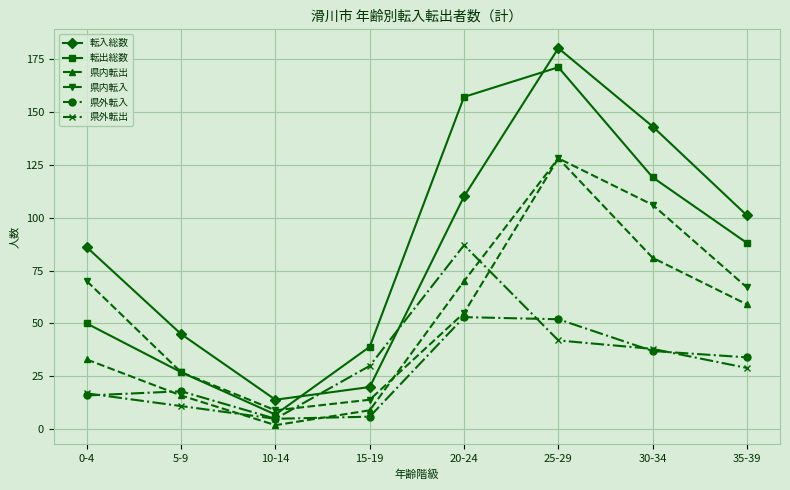

At which category does 転出総数 reach its first local peak?

25-29